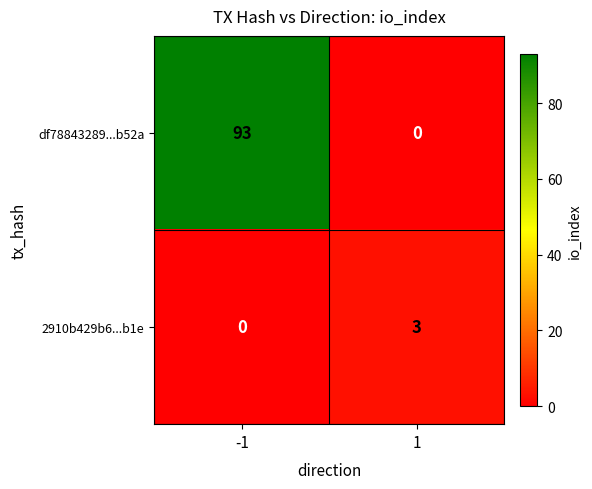

List the series in order of their overall mean, highest first.

df78843289...b52a, 2910b429b6...b1e